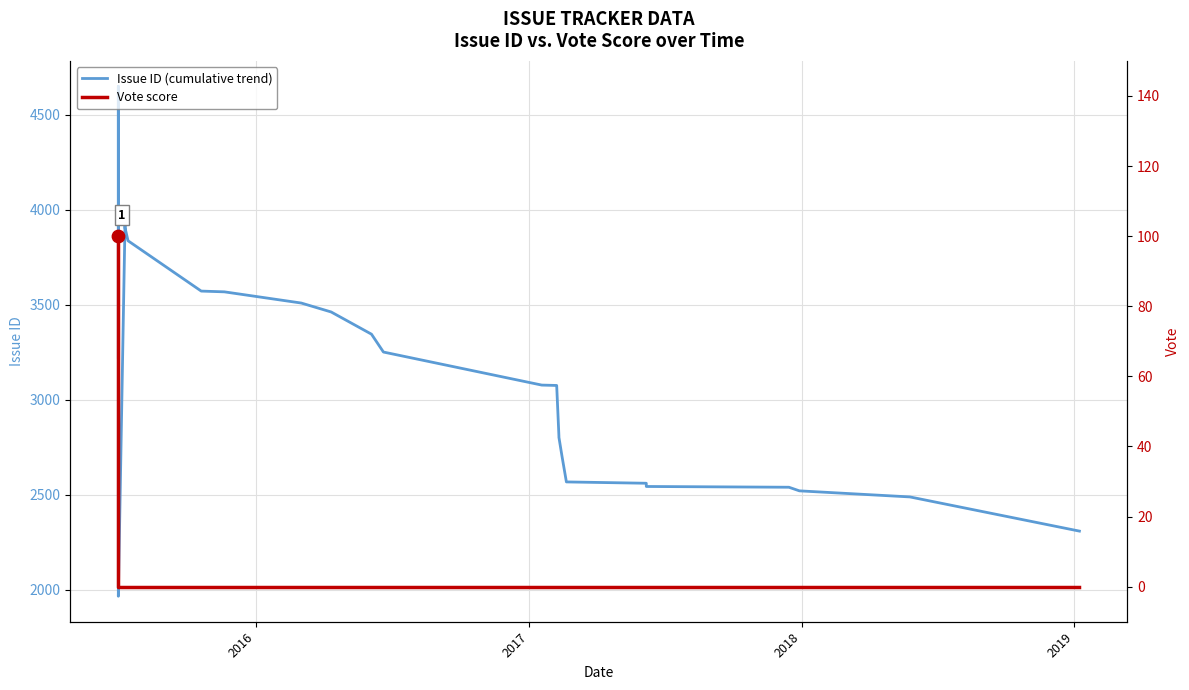

Which series reaches the maximum Y coordinate?

Issue ID (cumulative trend)